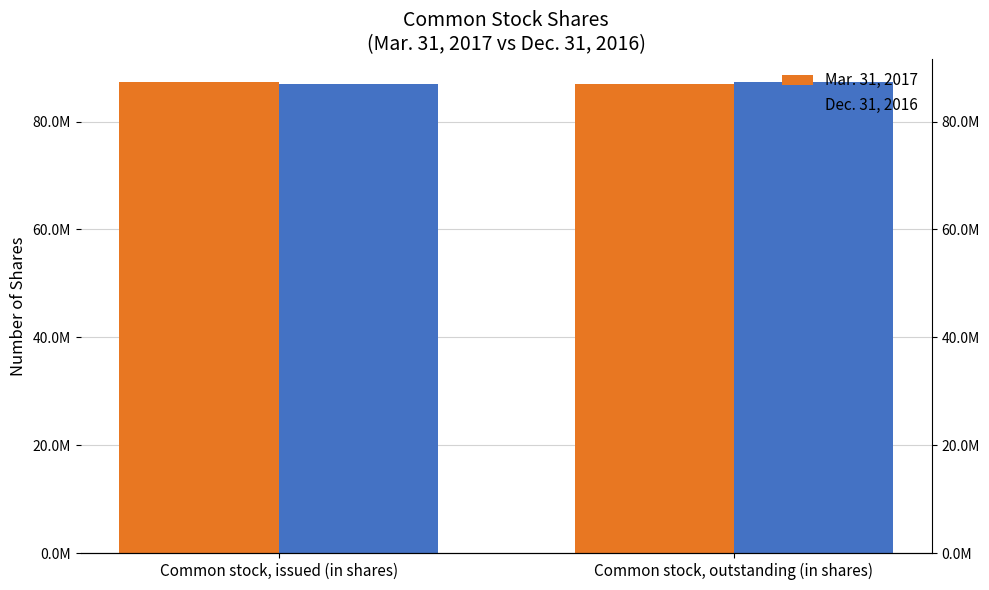

Count the Mar. 31, 2017 values in the range 86984000 to 87311000.

2